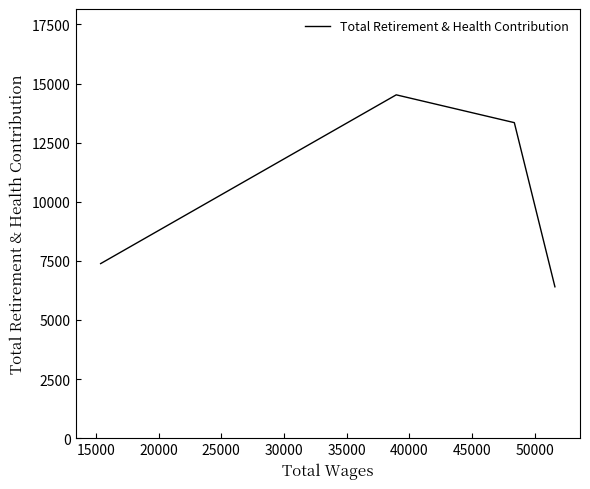

Is this an area chart (filled region under the line)?

No